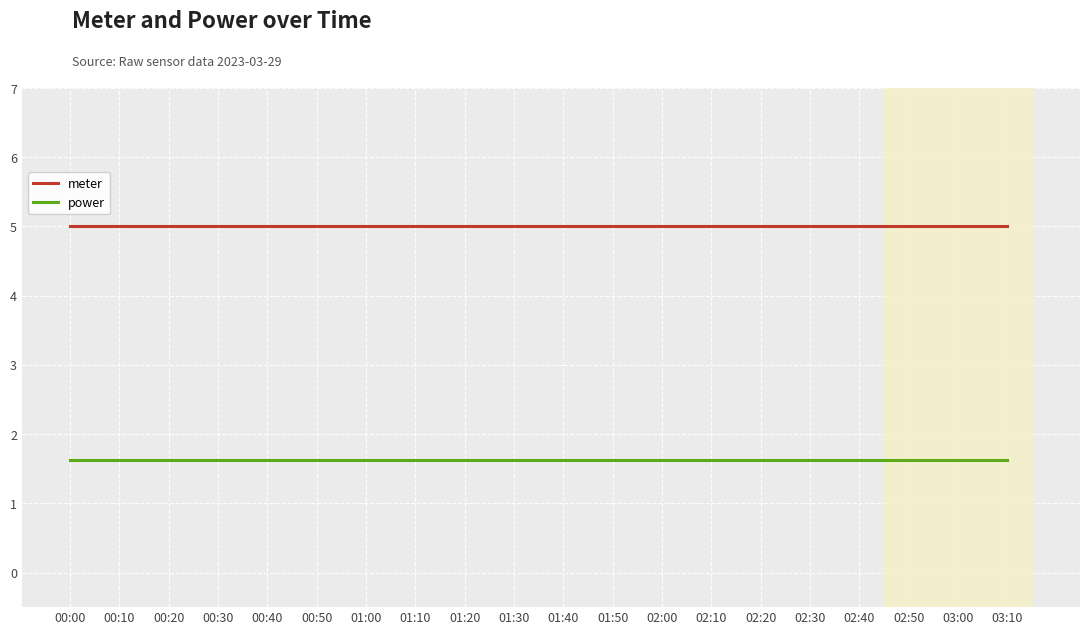

What position from the left is 01:40?

11